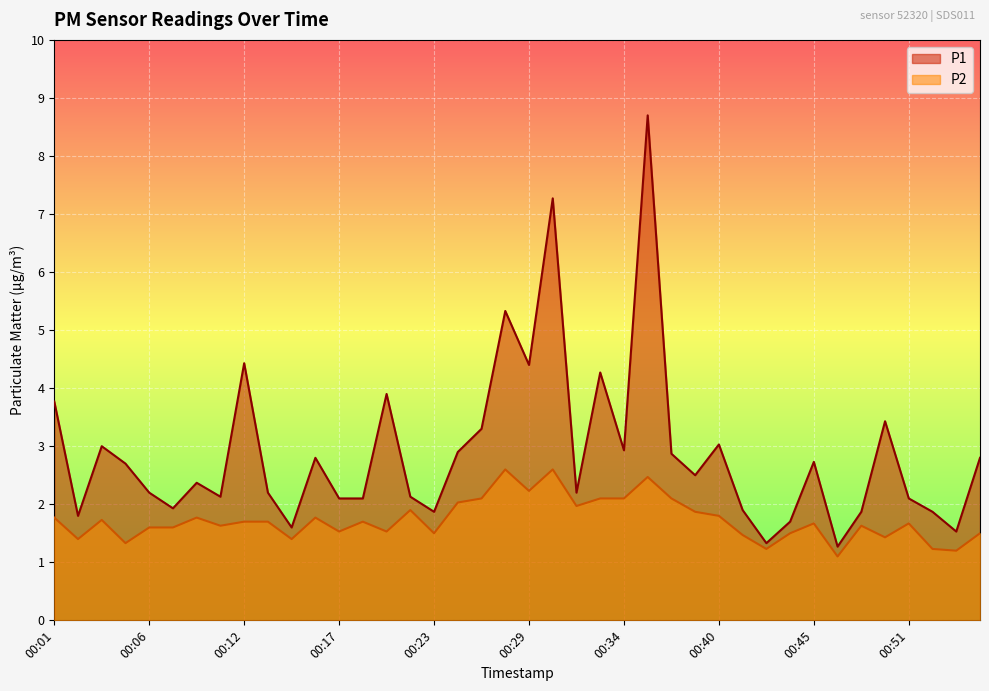

Reading left to right, what are all the values shown in this chart?

P1: 00:01=3.8	00:02=1.8	00:04=3.0	00:05=2.7	00:06=2.2	00:08=1.9	00:09=2.4	00:11=2.1	00:12=4.4	00:13=2.2	00:15=1.6	00:16=2.8	00:17=2.1	00:19=2.1	00:20=3.9	00:22=2.1	00:23=1.9	00:24=2.9	00:26=3.3	00:27=5.3	00:29=4.4	00:30=7.3	00:31=2.2	00:33=4.3	00:34=2.9	00:35=8.7	00:37=2.9	00:38=2.5	00:40=3.0	00:41=1.9	00:42=1.3	00:44=1.7	00:45=2.7	00:47=1.3	00:48=1.9	00:49=3.4	00:51=2.1	00:52=1.9	00:53=1.5	00:55=2.8
P2: 00:01=1.8	00:02=1.4	00:04=1.7	00:05=1.3	00:06=1.6	00:08=1.6	00:09=1.8	00:11=1.6	00:12=1.7	00:13=1.7	00:15=1.4	00:16=1.8	00:17=1.5	00:19=1.7	00:20=1.5	00:22=1.9	00:23=1.5	00:24=2.0	00:26=2.1	00:27=2.6	00:29=2.2	00:30=2.6	00:31=2.0	00:33=2.1	00:34=2.1	00:35=2.5	00:37=2.1	00:38=1.9	00:40=1.8	00:41=1.5	00:42=1.2	00:44=1.5	00:45=1.7	00:47=1.1	00:48=1.6	00:49=1.4	00:51=1.7	00:52=1.2	00:53=1.2	00:55=1.5